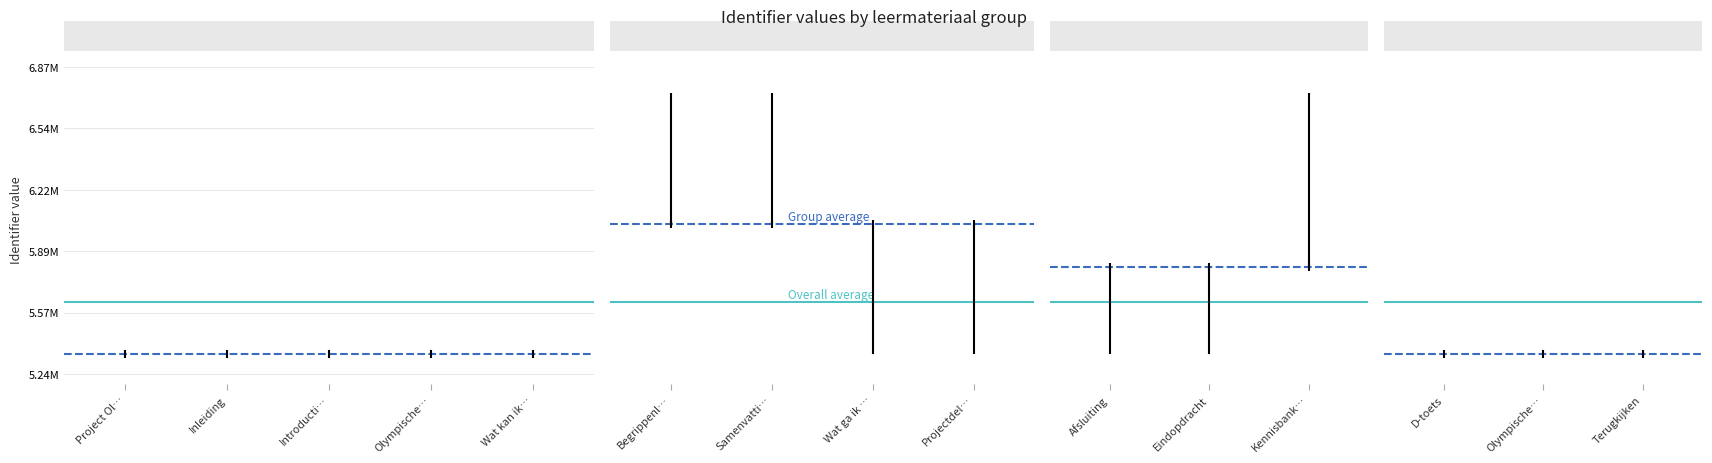

Where is the first local minimum?

Wat ga ik doen?